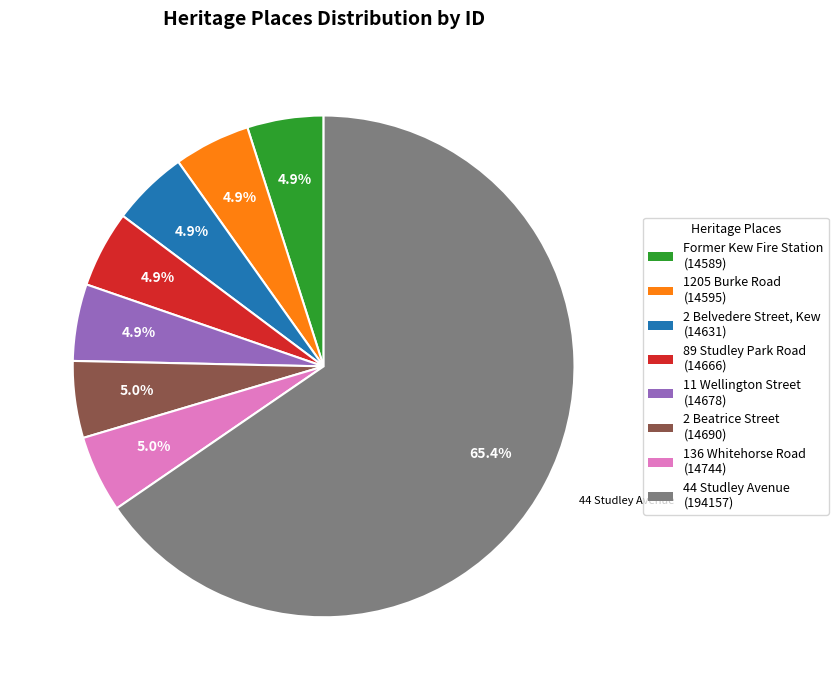

Is there a majority slice in this chart?

Yes